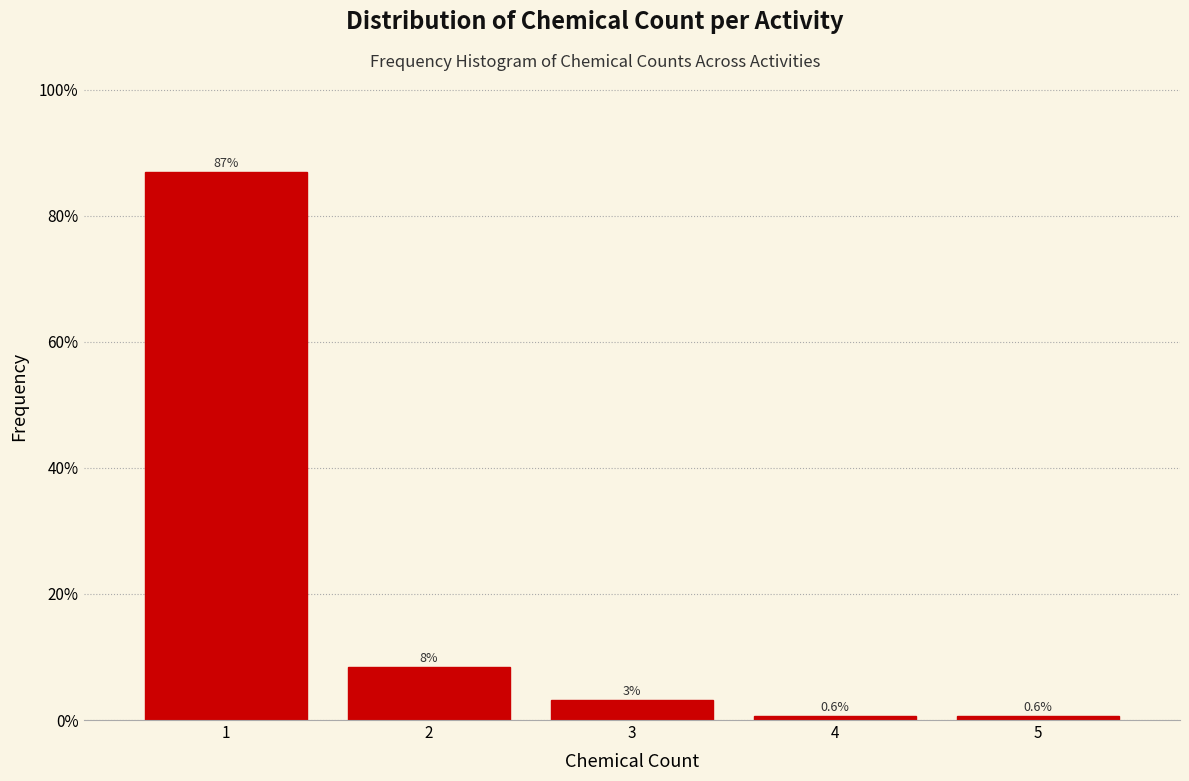

Over which range of the x-axis is the bar tallest?

0.5 to 1.5